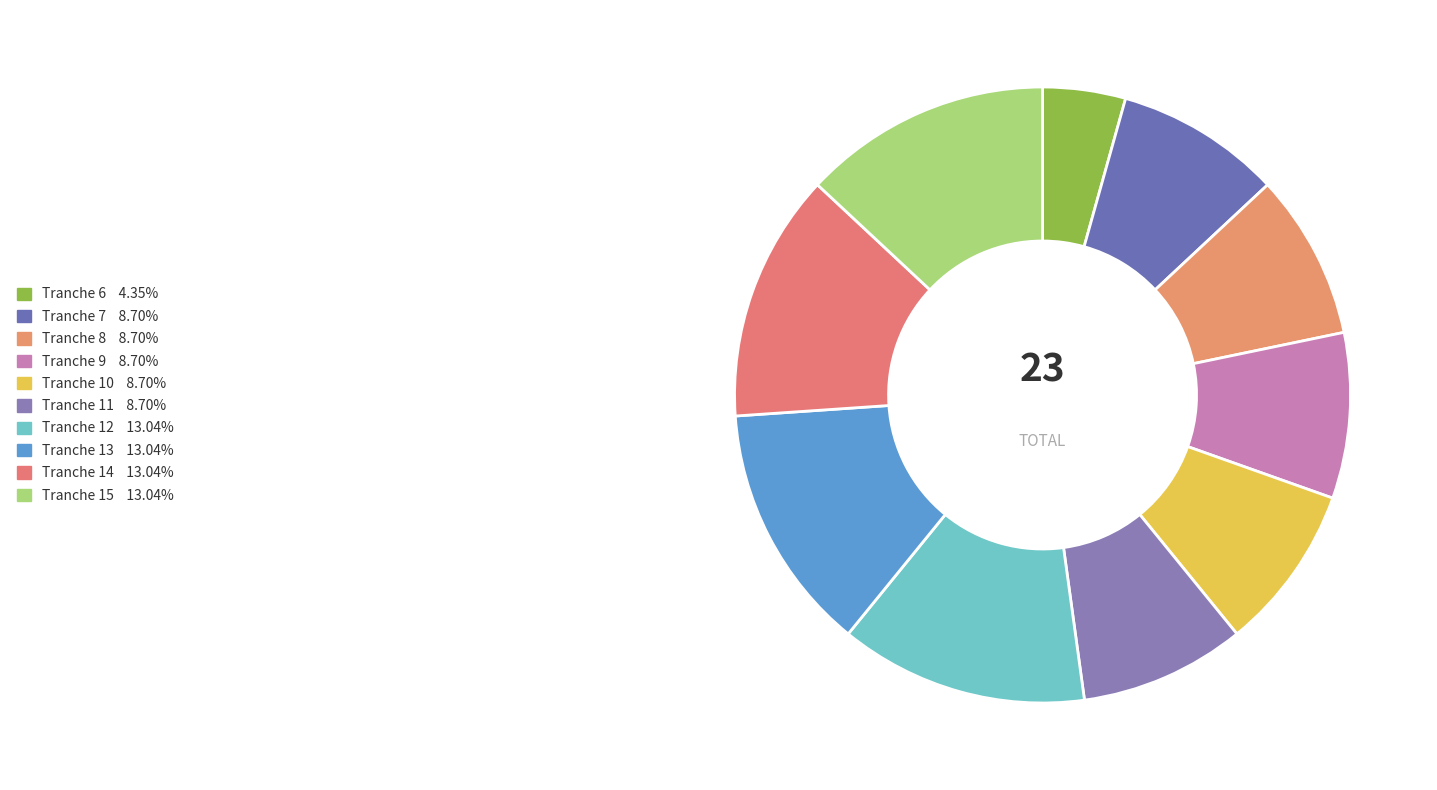

Rank the categories by value from highest to lowest.

Tranche 12, Tranche 13, Tranche 14, Tranche 15, Tranche 7, Tranche 8, Tranche 9, Tranche 10, Tranche 11, Tranche 6